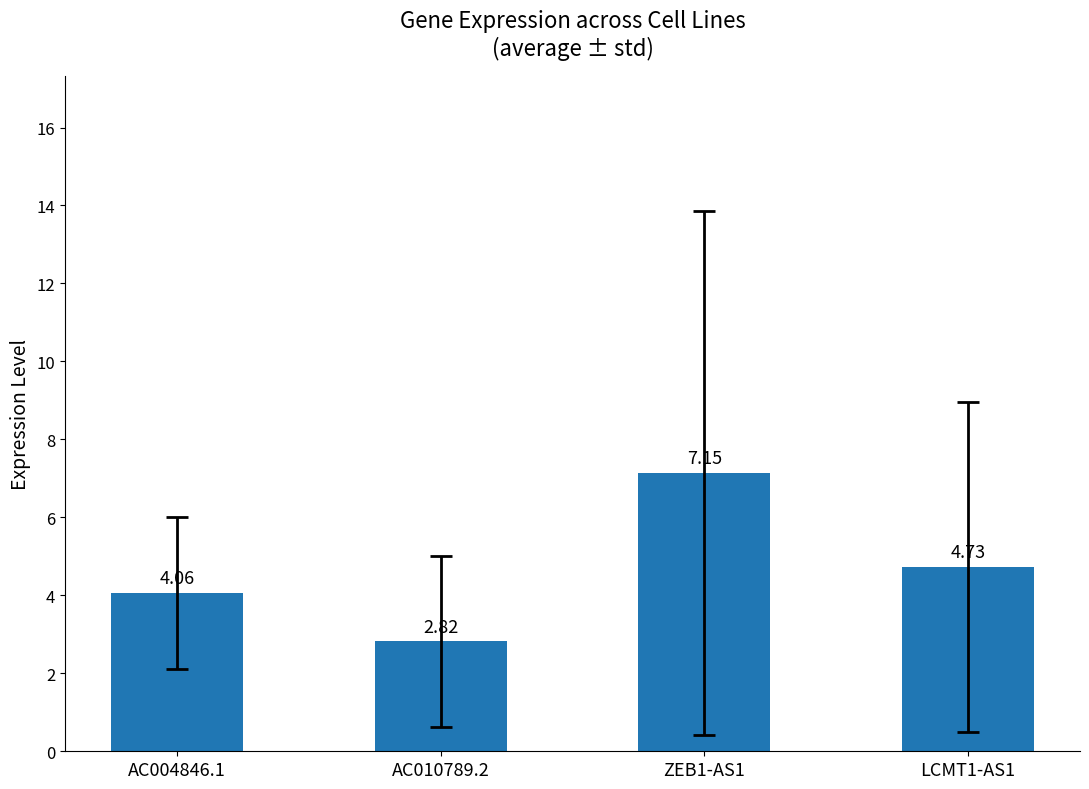

Which has a higher value, AC010789.2 or AC004846.1?

AC004846.1